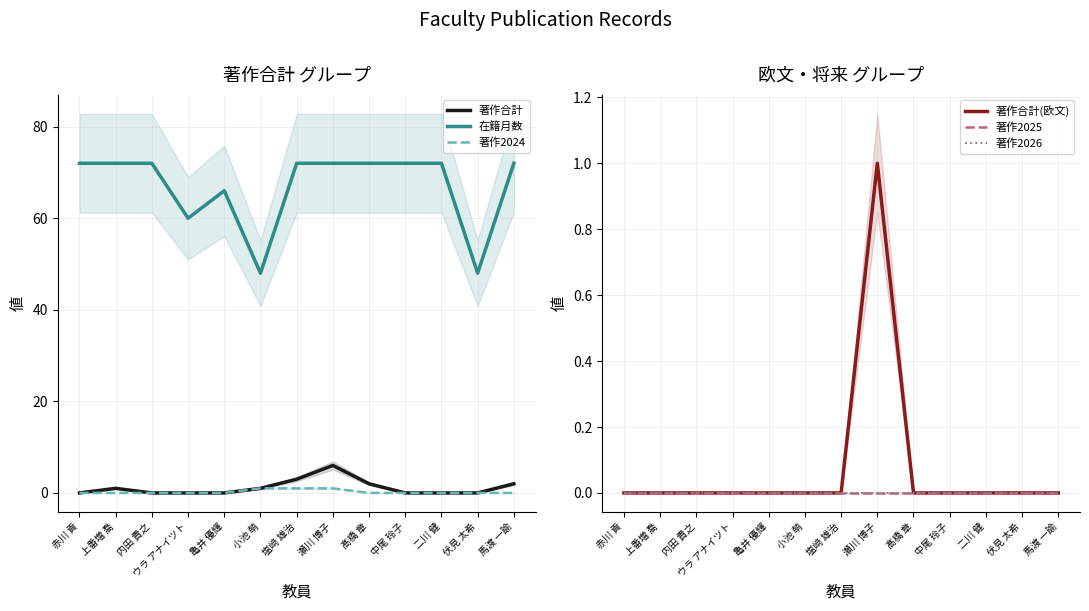

How many lines are shown in the chart?

6